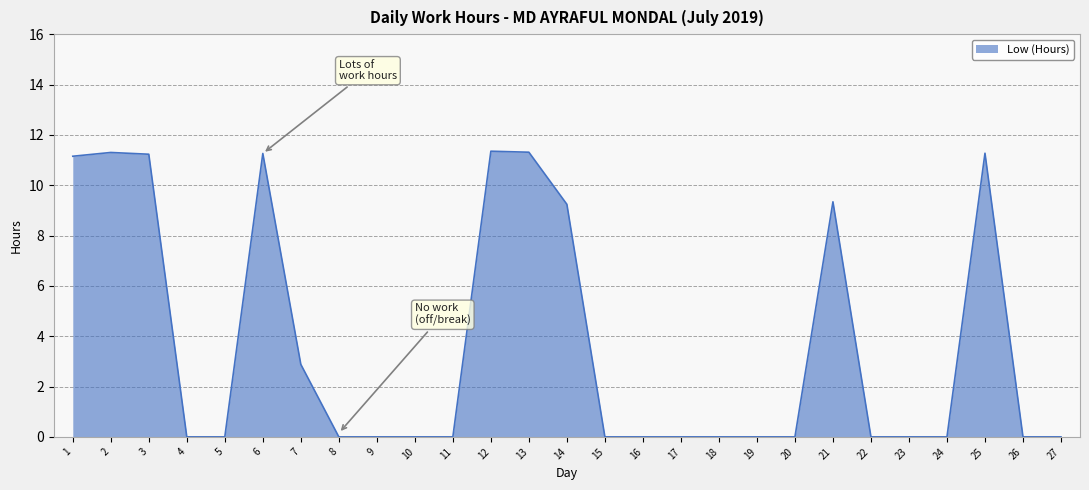

At which label is the value closest to 5?

7